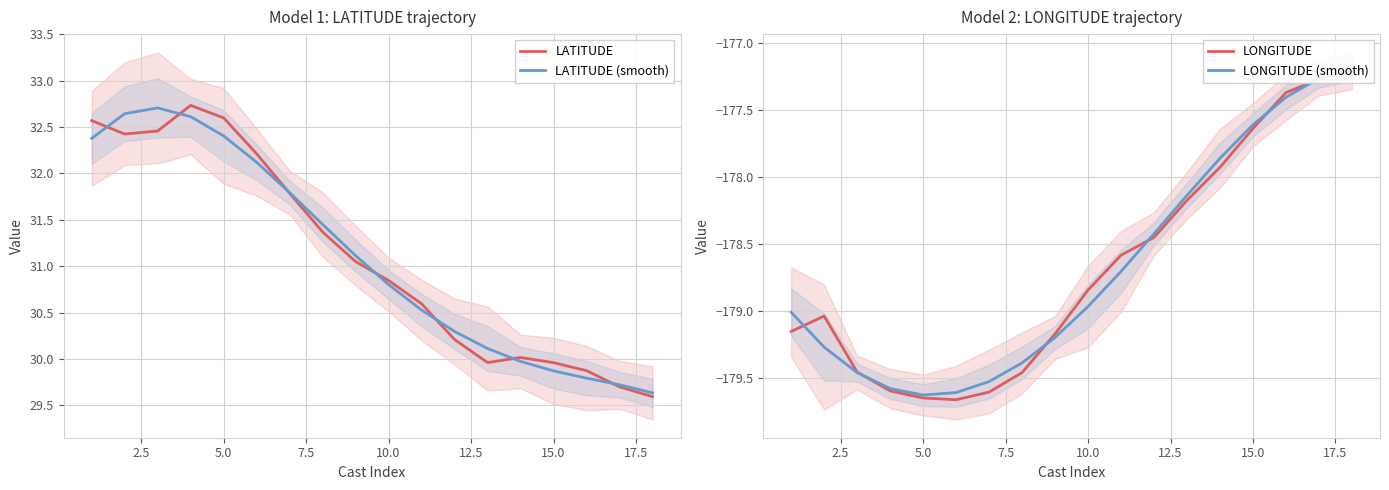

Is it true that LATITUDE (smooth) equals 20.1 at 10.0?

False